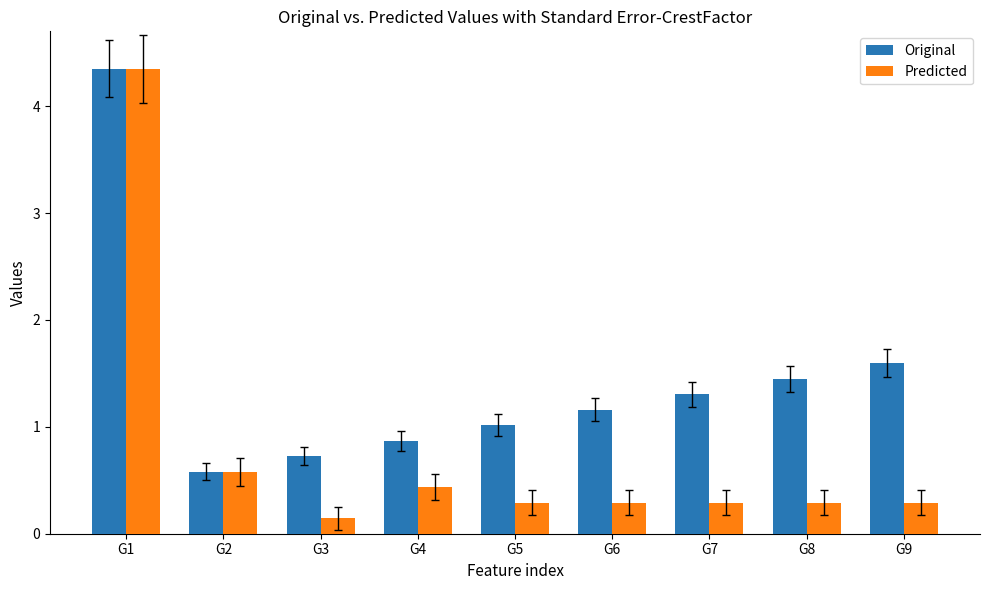

The value of Original at G9 is 1.6. True or false?

True